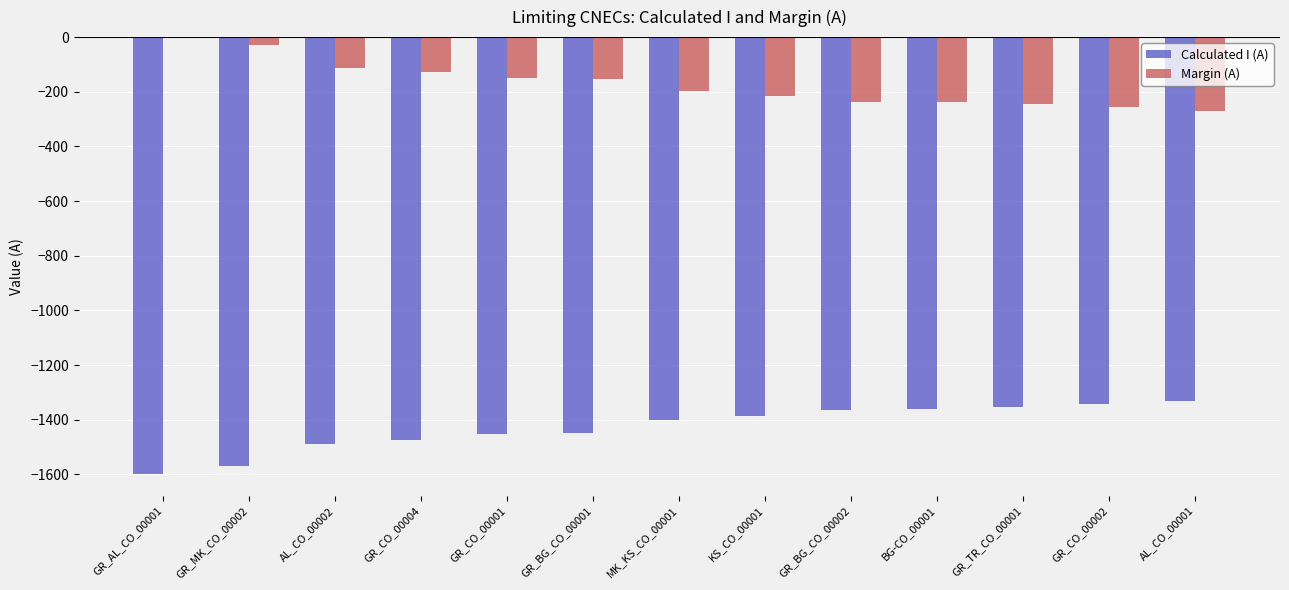

The value of Calculated I (A) at BG-CO_00001 is -1362. True or false?

True